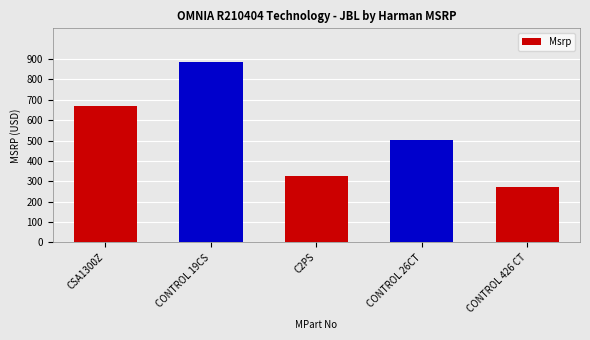

Which category has the lowest value across all series?

CONTROL 426 CT